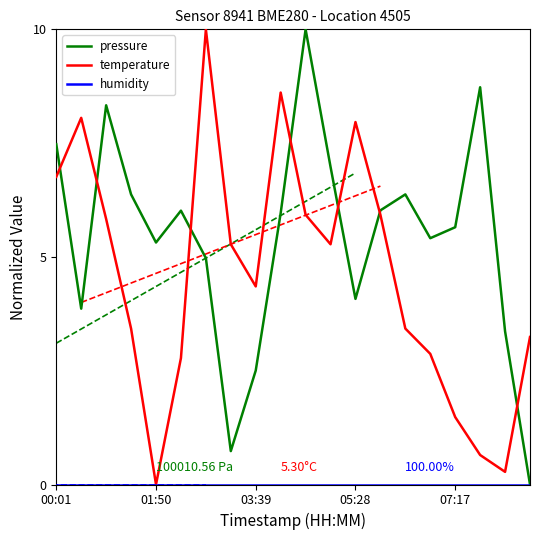

Which series has the largest total across all categories?

pressure